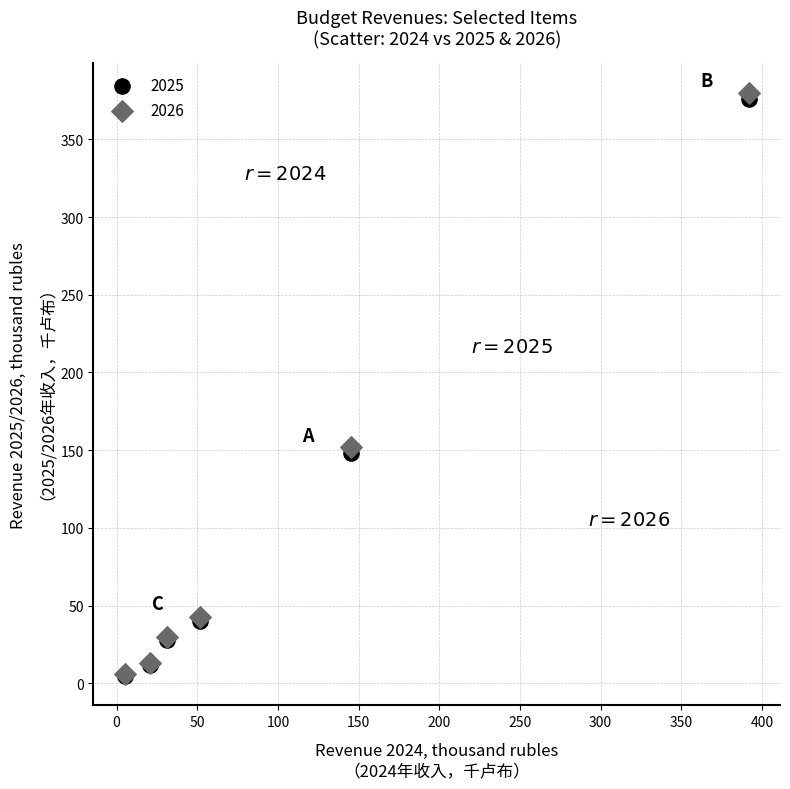

What are all the series names shown in the legend?

2025, 2026